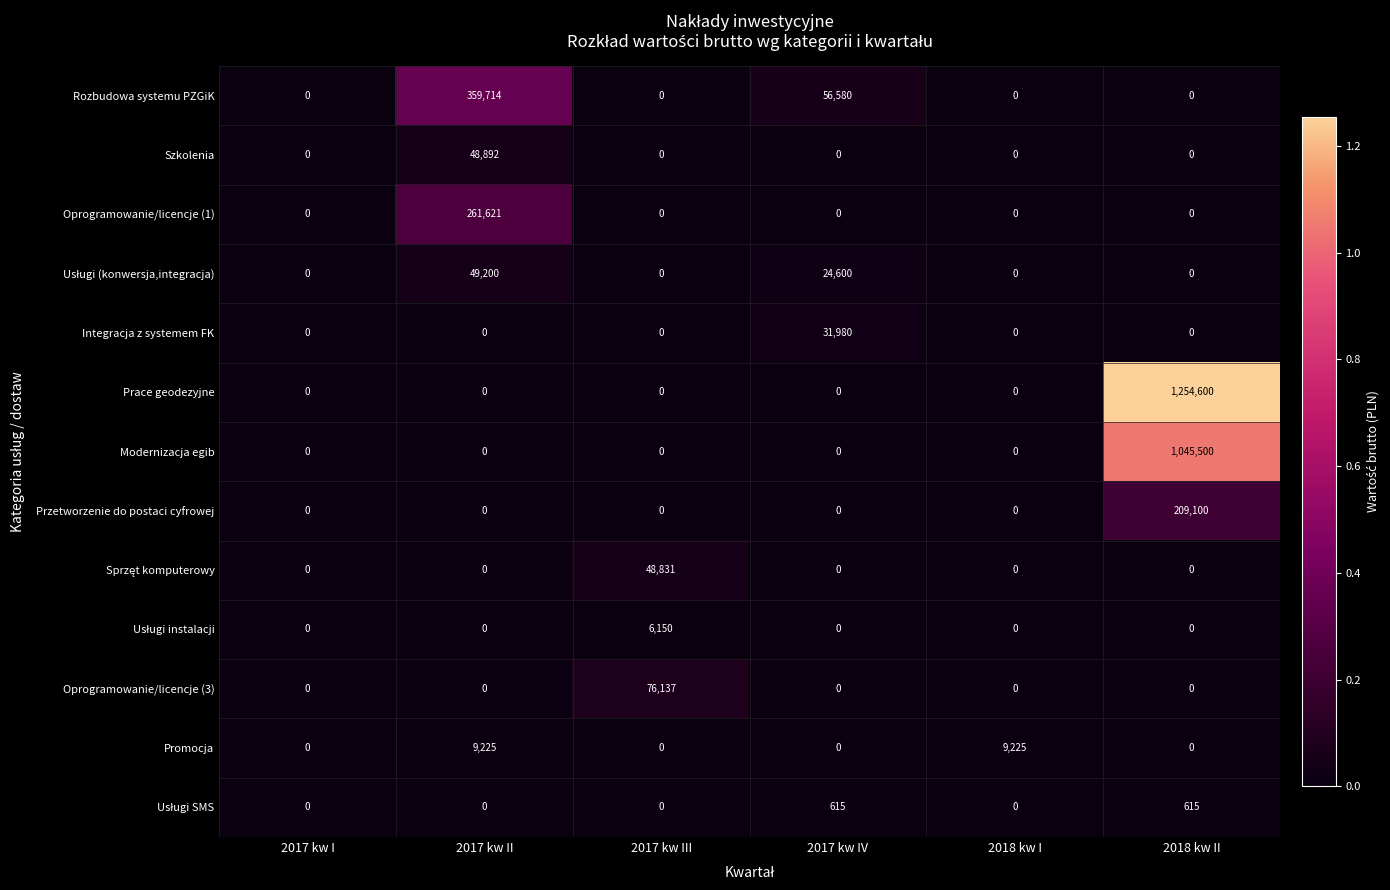

What is the sum of all Szkolenia values?

48892